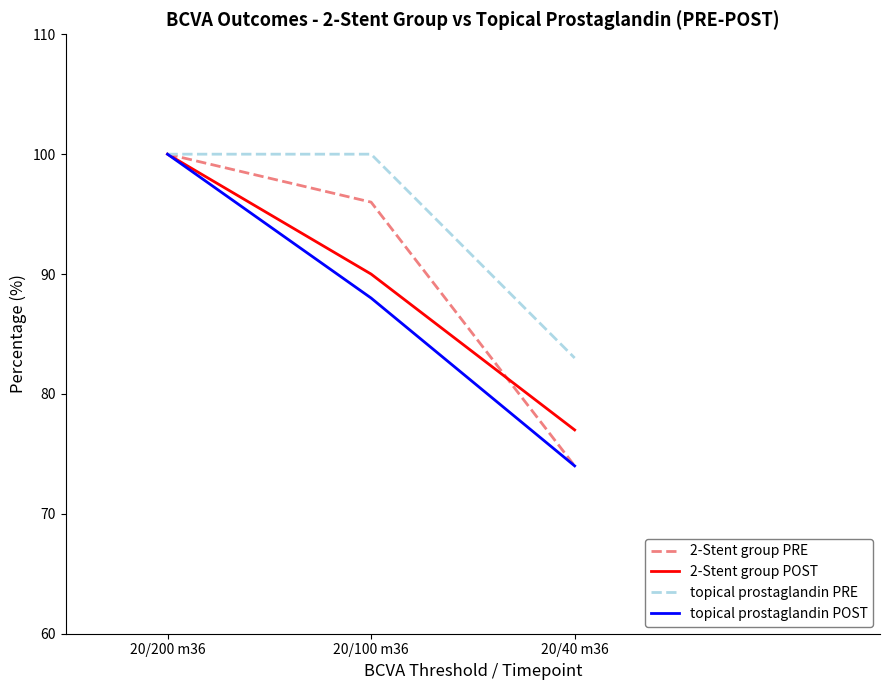

The topical prostaglandin PRE series shows 100 at 20/100 m36. True or false?

True